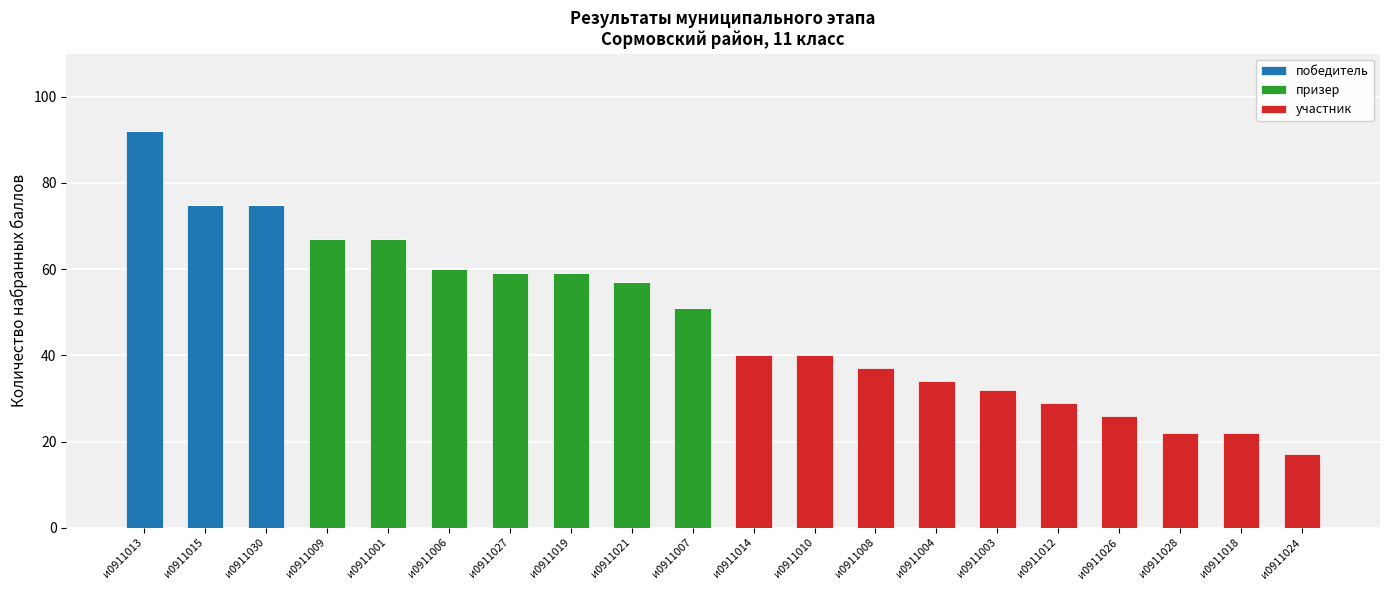

The победитель series shows 0 at и0911026. True or false?

True